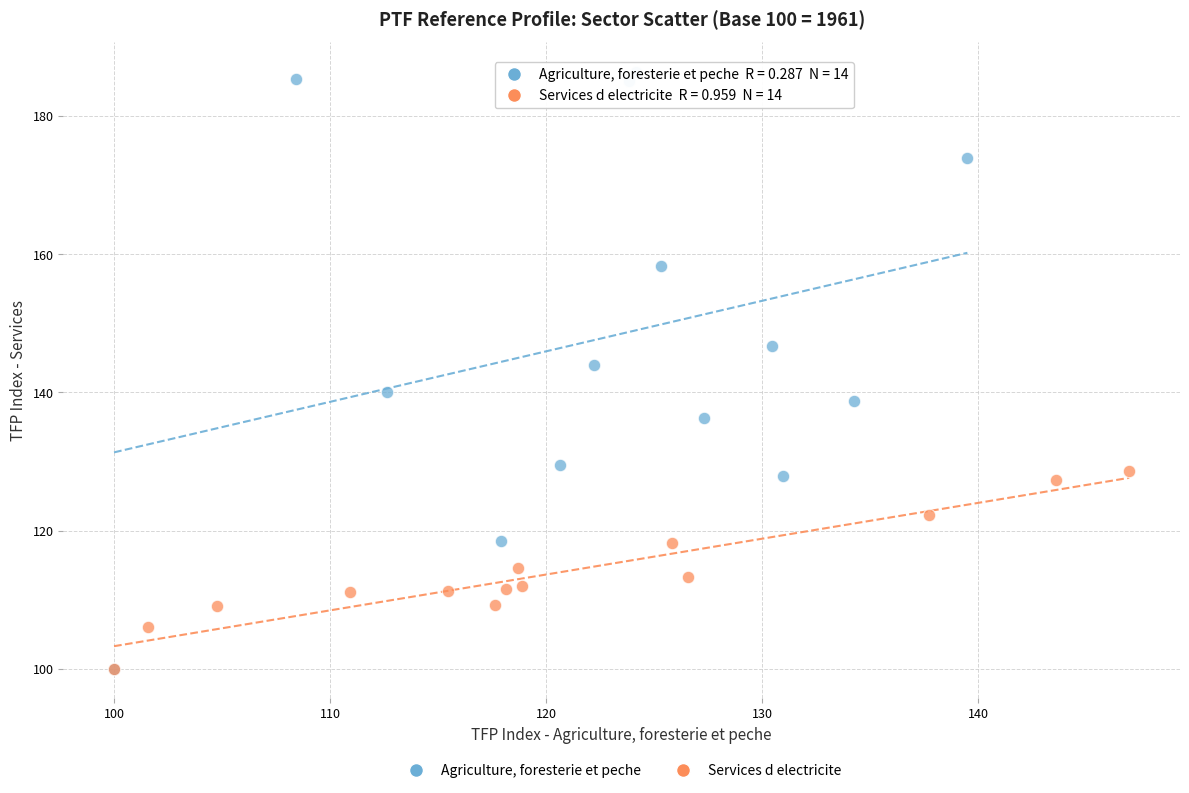

Which series has the widest spread of Y values?

Agriculture, foresterie et peche